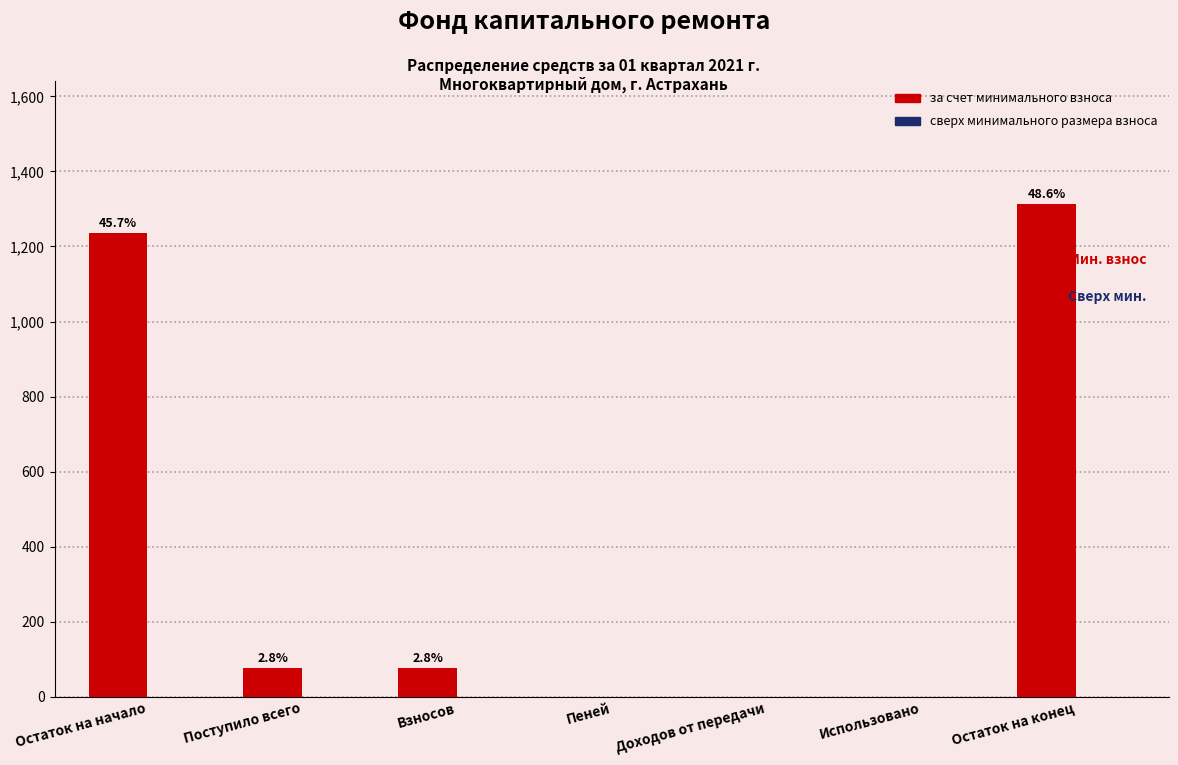

Are the bars horizontal?

No